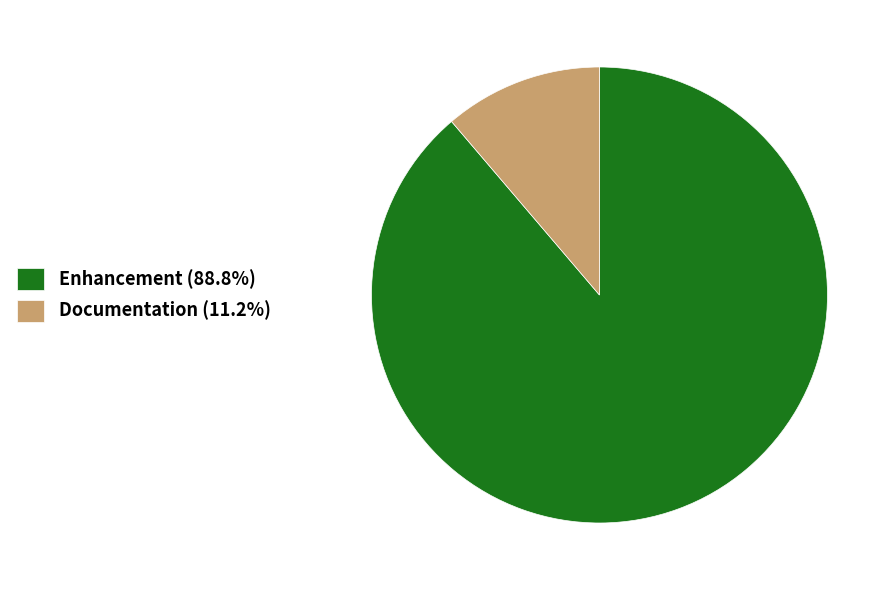

Does Documentation (11.2%) account for over 50% of the chart?

No